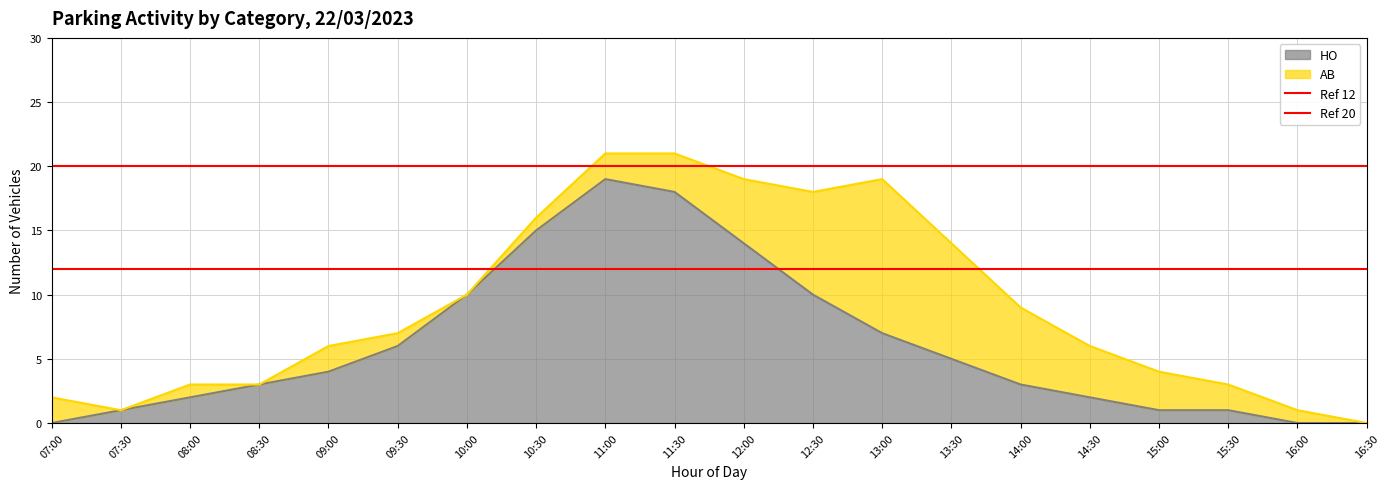

At how many categories does at least one series exceed 17?

2